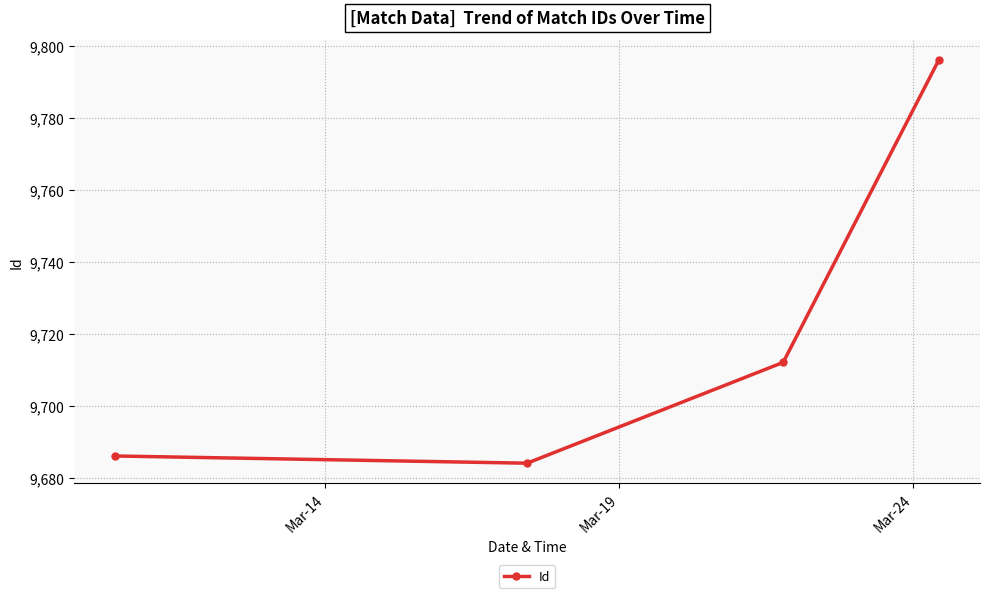

What is the value of the 2nd point from the left?

9684